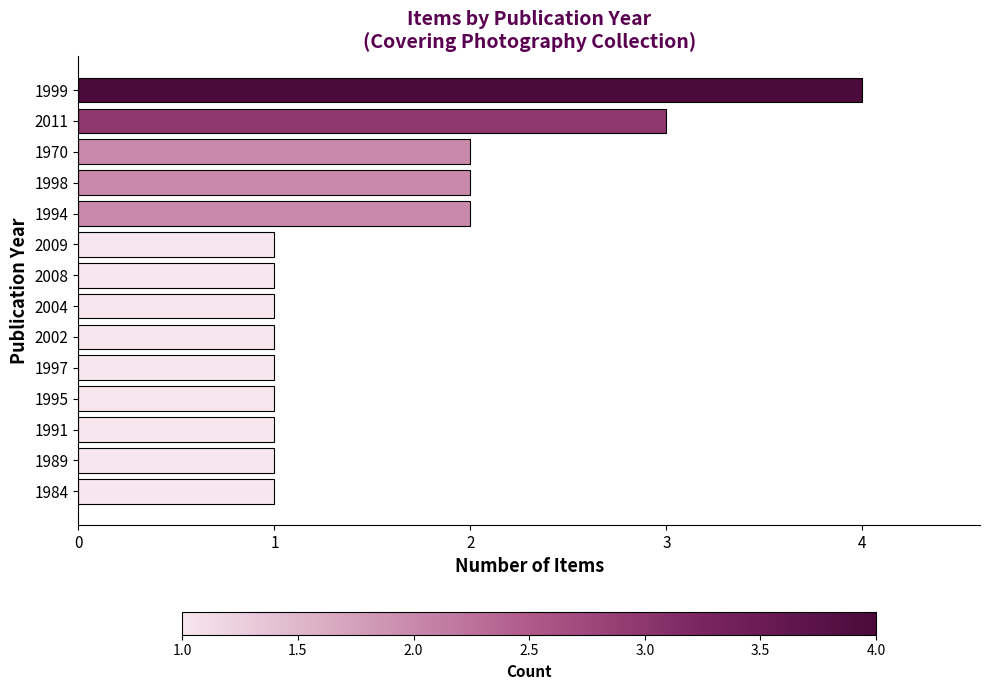

What is the change in value from 2008 to 1999?

+3